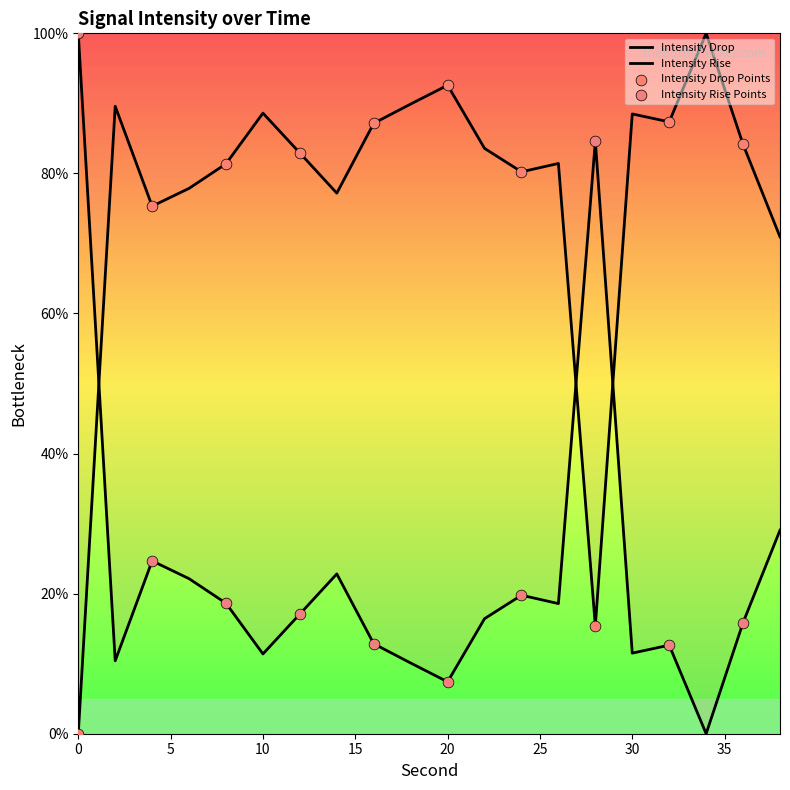

What is the change in value from 0 to 20?

+92.6